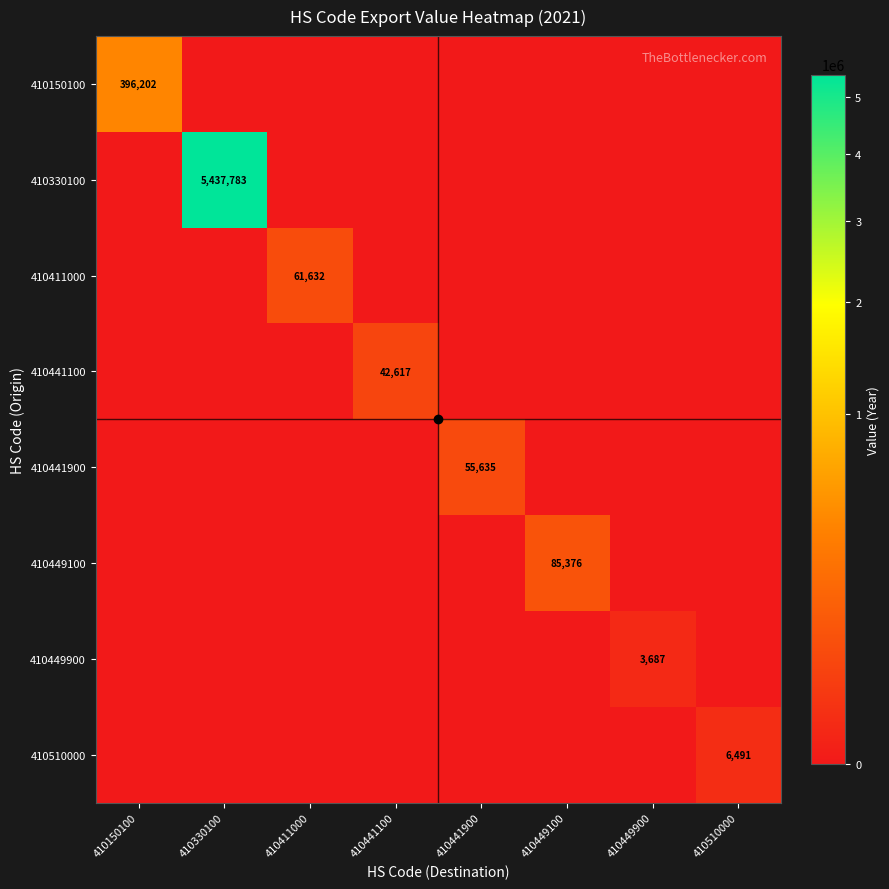

What is the sum of all 410330100 values?

5437783